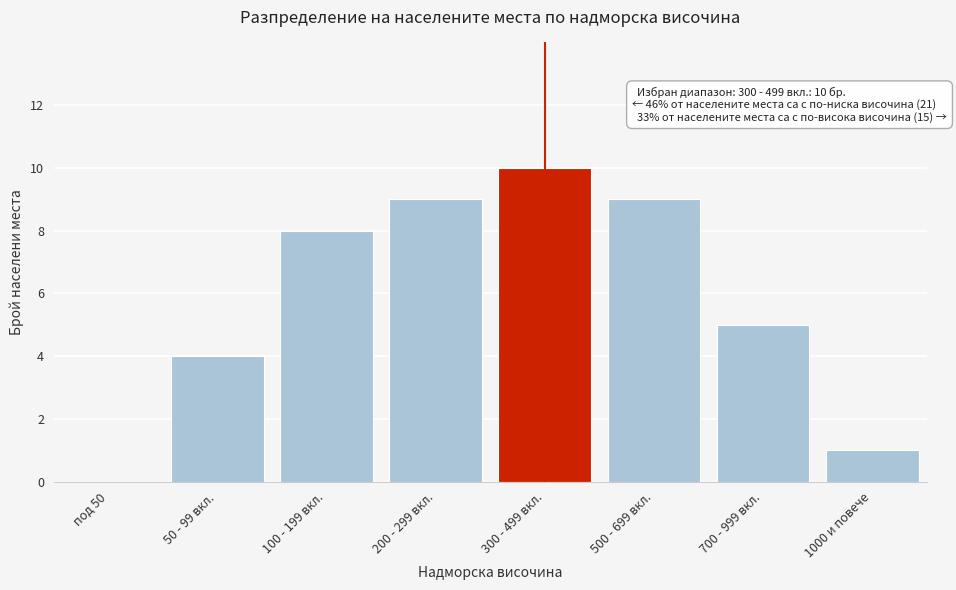

Reading left to right, extract all data points from this chart.

под 50=0	50 - 99 вкл.=4	100 - 199 вкл.=8	200 - 299 вкл.=9	300 - 499 вкл.=10	500 - 699 вкл.=9	700 - 999 вкл.=5	1000 и повече=1